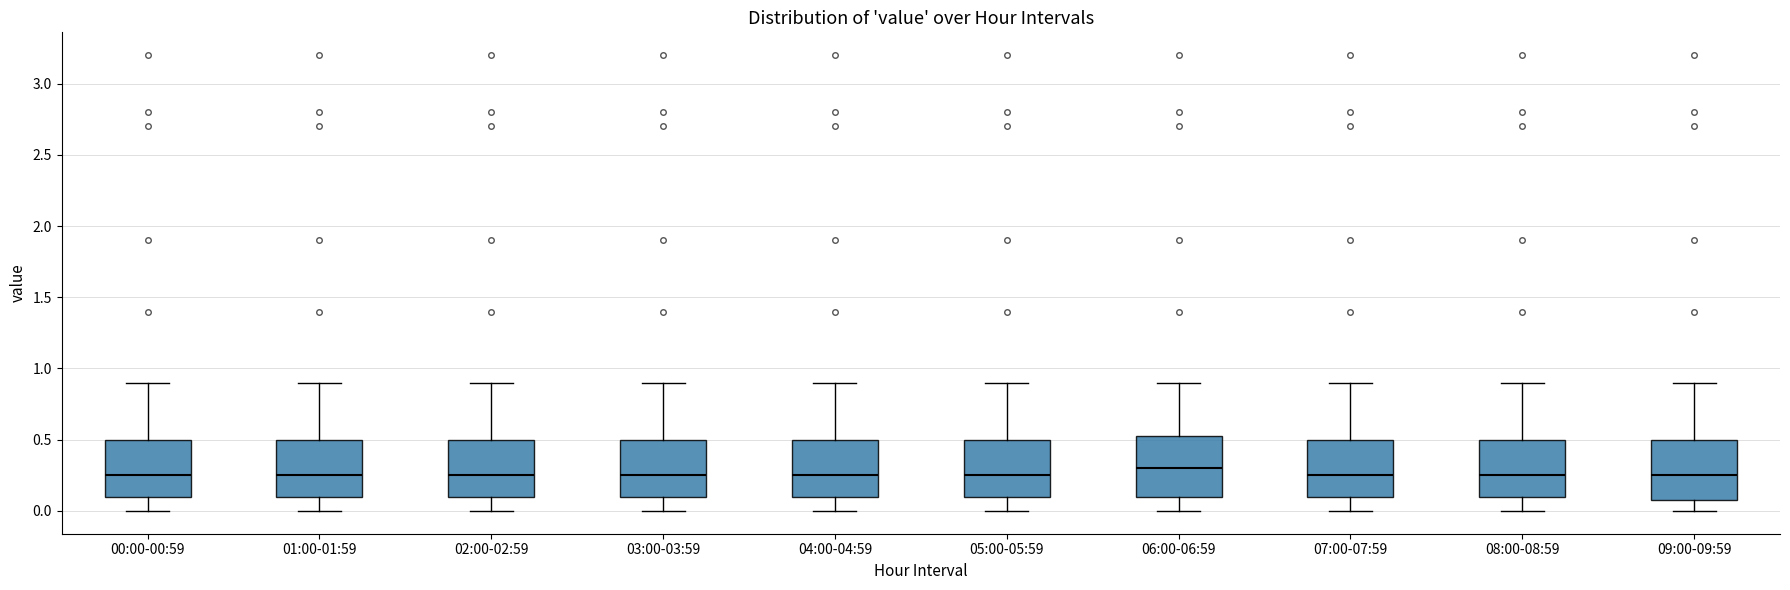

Reading left to right, read every box against the y-axis: the position of its median line, the range the box covers, and the ends of its whiskers. The values are not printed on the chart, so give them approximately, as read against the axis.

00:00-00:59: median 0.25, box 0.10 to 0.50, whiskers 0.00 to 0.90
01:00-01:59: median 0.25, box 0.10 to 0.50, whiskers 0.00 to 0.90
02:00-02:59: median 0.25, box 0.10 to 0.50, whiskers 0.00 to 0.90
03:00-03:59: median 0.25, box 0.10 to 0.50, whiskers 0.00 to 0.90
04:00-04:59: median 0.25, box 0.10 to 0.50, whiskers 0.00 to 0.90
05:00-05:59: median 0.25, box 0.10 to 0.50, whiskers 0.00 to 0.90
06:00-06:59: median 0.30, box 0.10 to 0.55, whiskers 0.00 to 0.90
07:00-07:59: median 0.25, box 0.10 to 0.50, whiskers 0.00 to 0.90
08:00-08:59: median 0.25, box 0.10 to 0.50, whiskers 0.00 to 0.90
09:00-09:59: median 0.25, box 0.10 to 0.50, whiskers 0.00 to 0.90